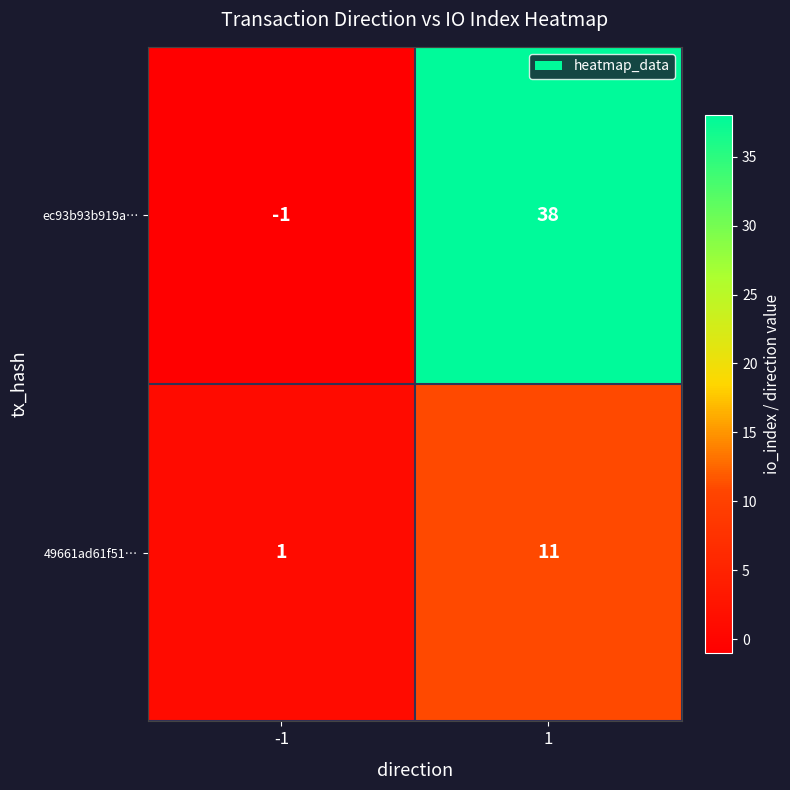

Reading left to right, transcribe all the data shown in this chart.

ec93b93b919a…: -1	38
49661ad61f51…: 1	11